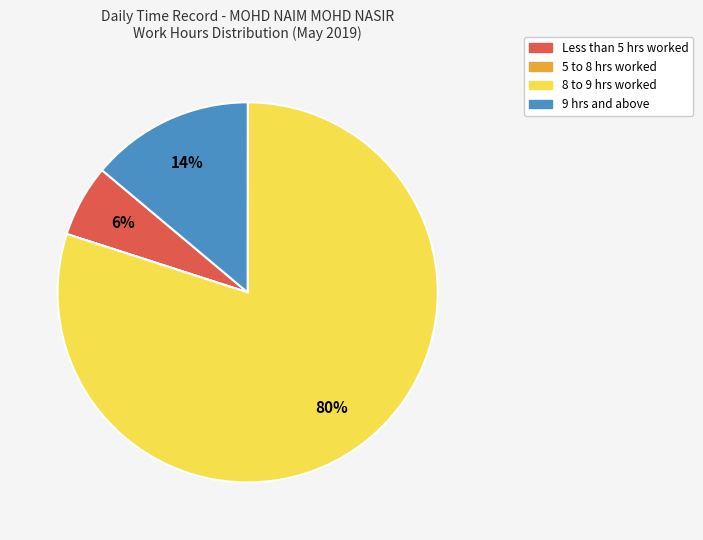

Is there a majority slice in this chart?

Yes